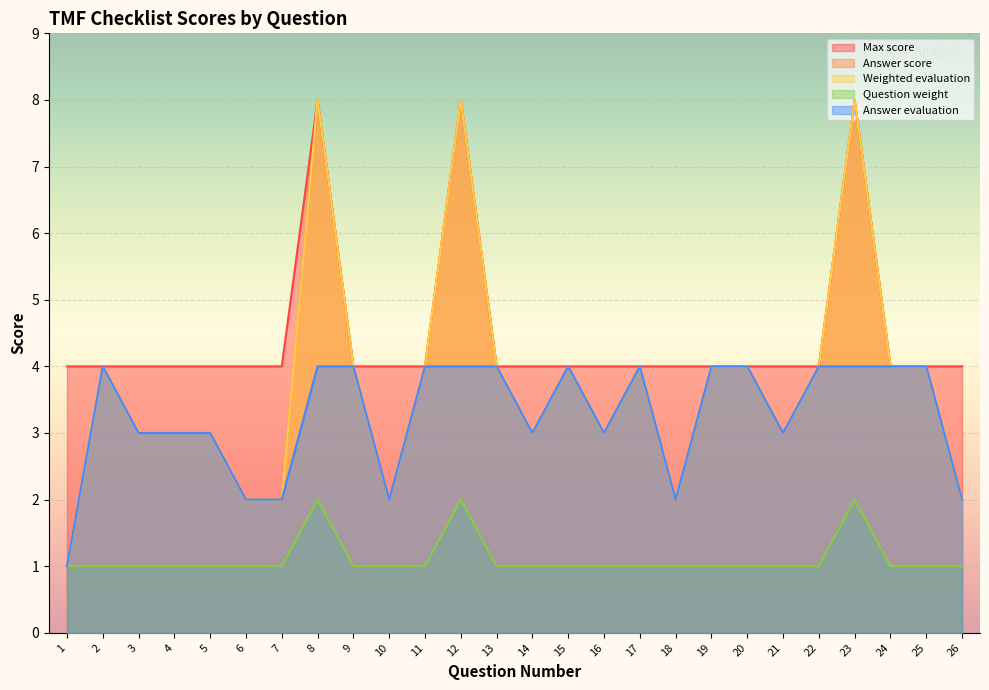

Which has a higher value, 22 or 2?

22